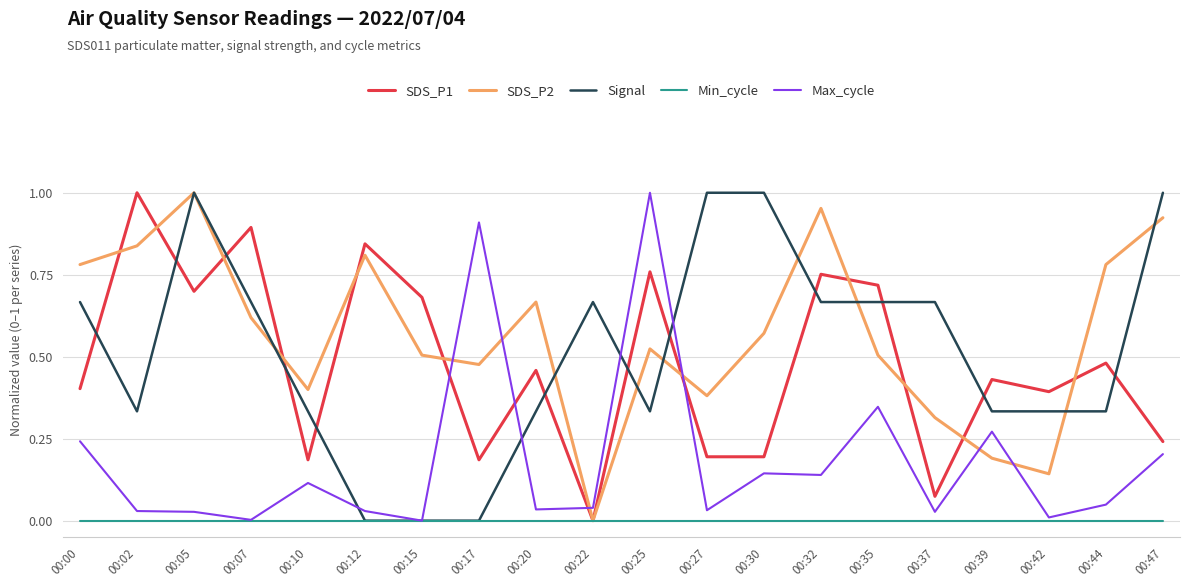

Is the value of Max_cycle at 00:10 greater than the value of SDS_P1 at 00:00?

No